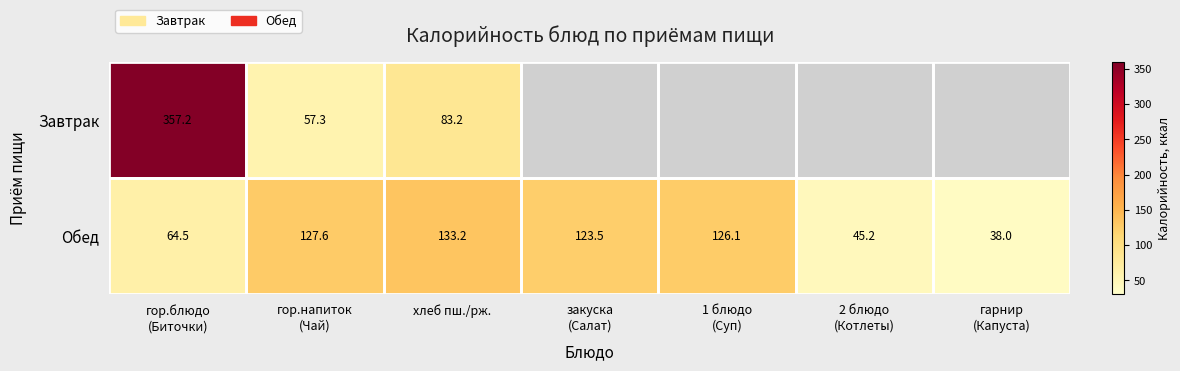

Which category has the highest value in the Обед series?

хлеб пш./рж.